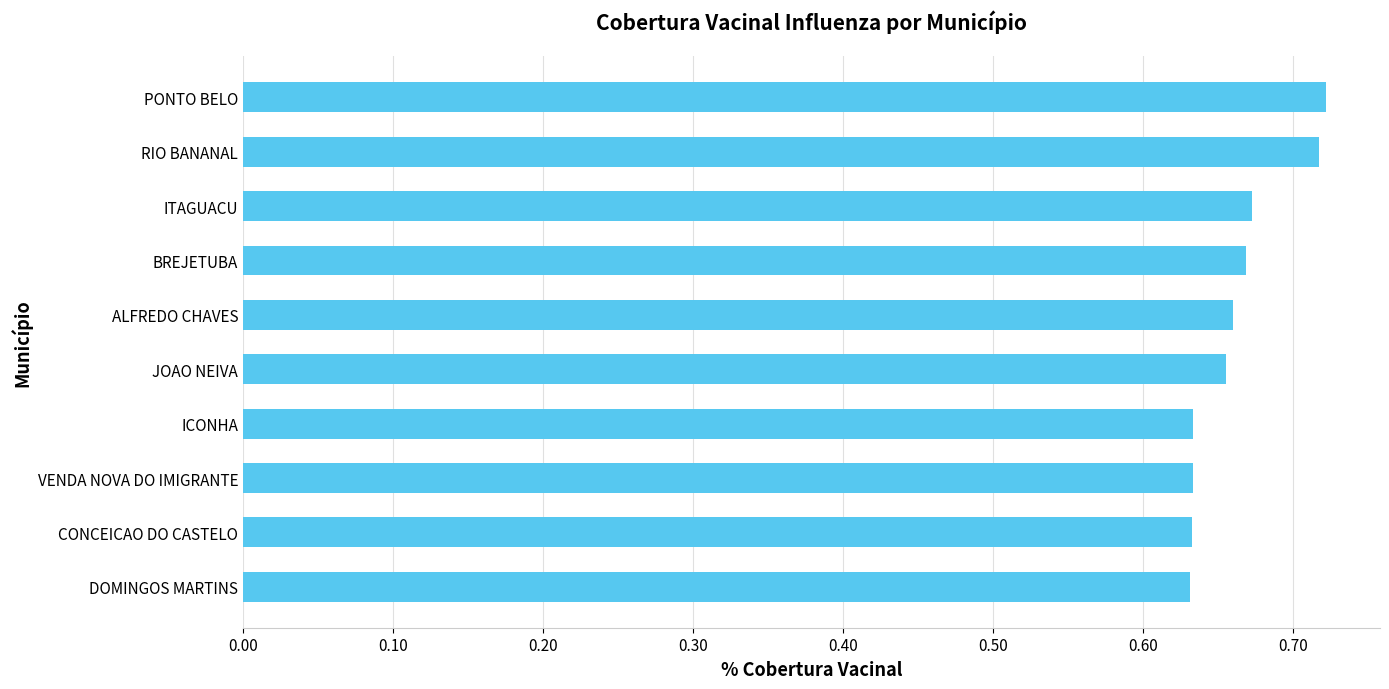

Is it true that the value at RIO BANANAL is 1.2?

False